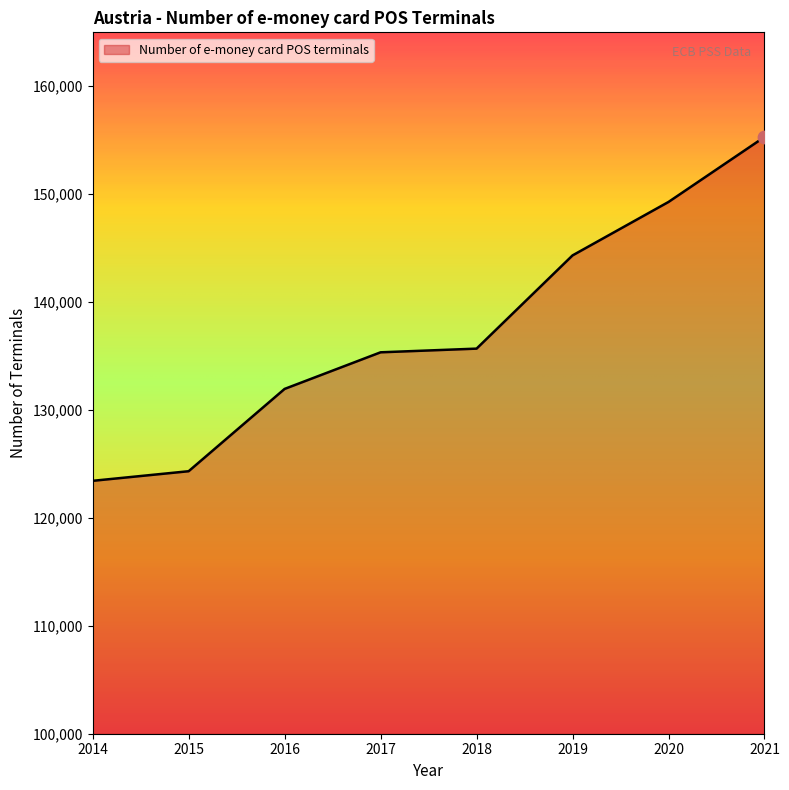

Approximately how many times larger is the value at 2020 compared to 2019?

1.0